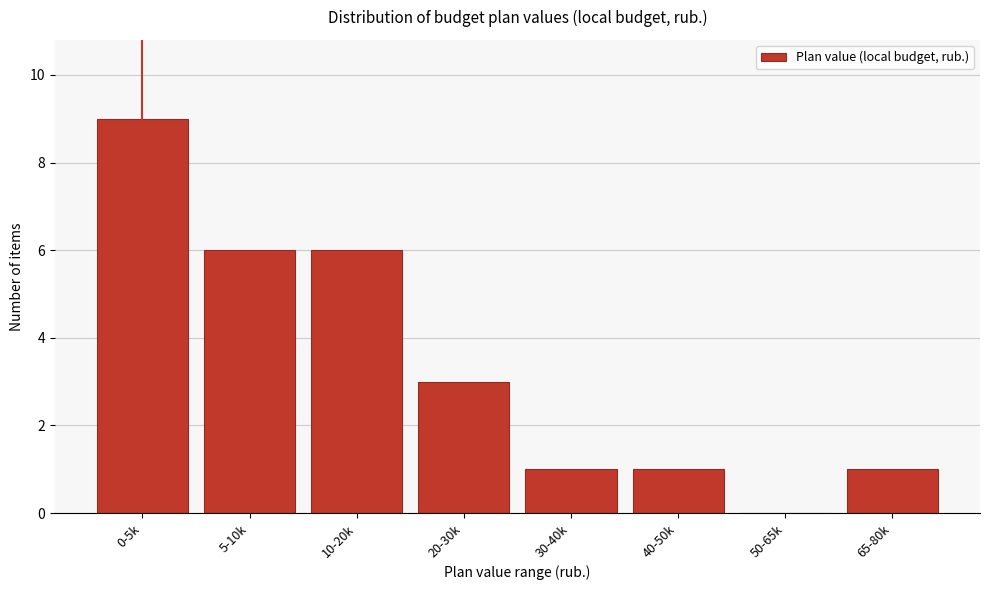

Reading left to right, list all the values displayed in this chart.

0-5k=9	5-10k=6	10-20k=6	20-30k=3	30-40k=1	40-50k=1	50-65k=0	65-80k=1